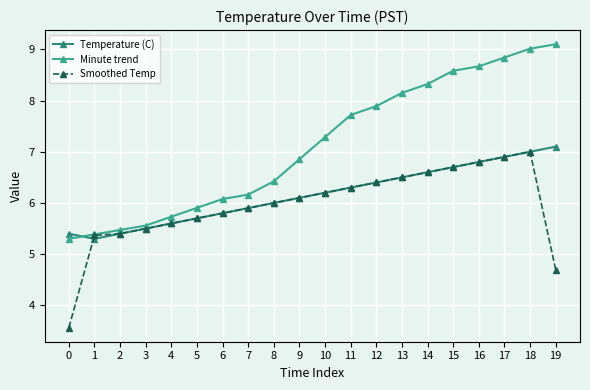

How many times do Minute trend and Temperature (C) cross each other?

1